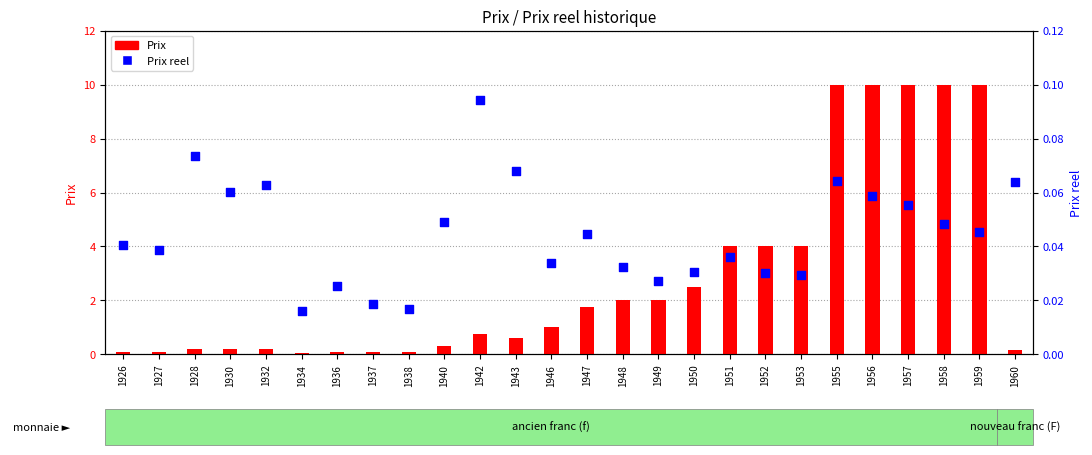

Which series has the largest total across all categories?

Prix